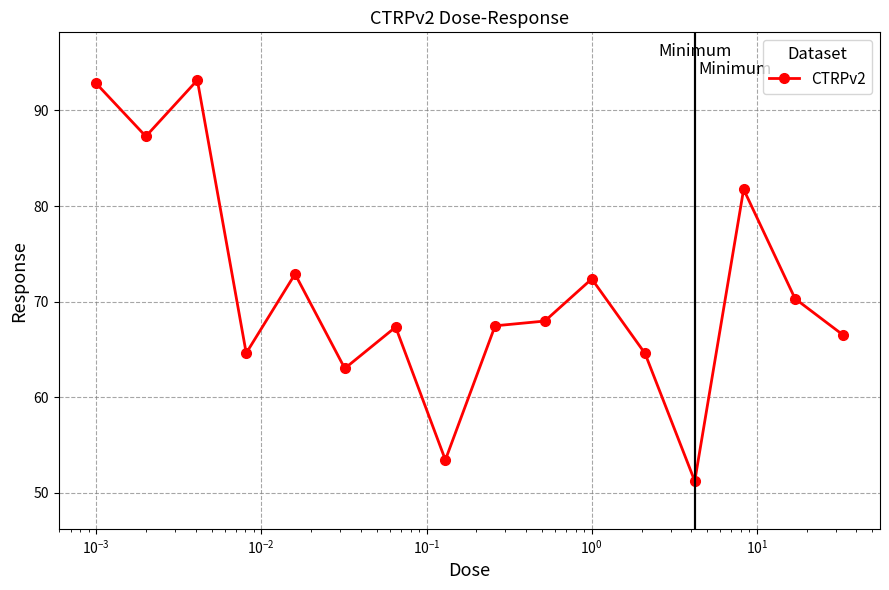

What is the value of the 15th point from the left?

70.3